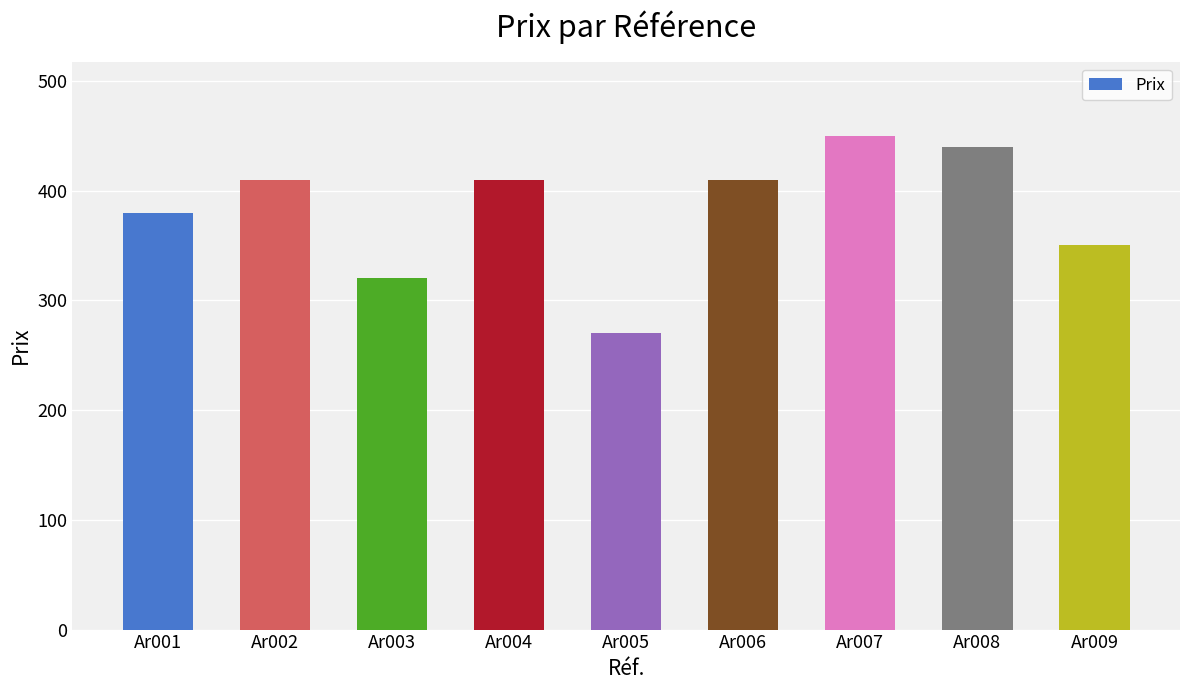

Is it true that the value at Ar007 is 450?

True